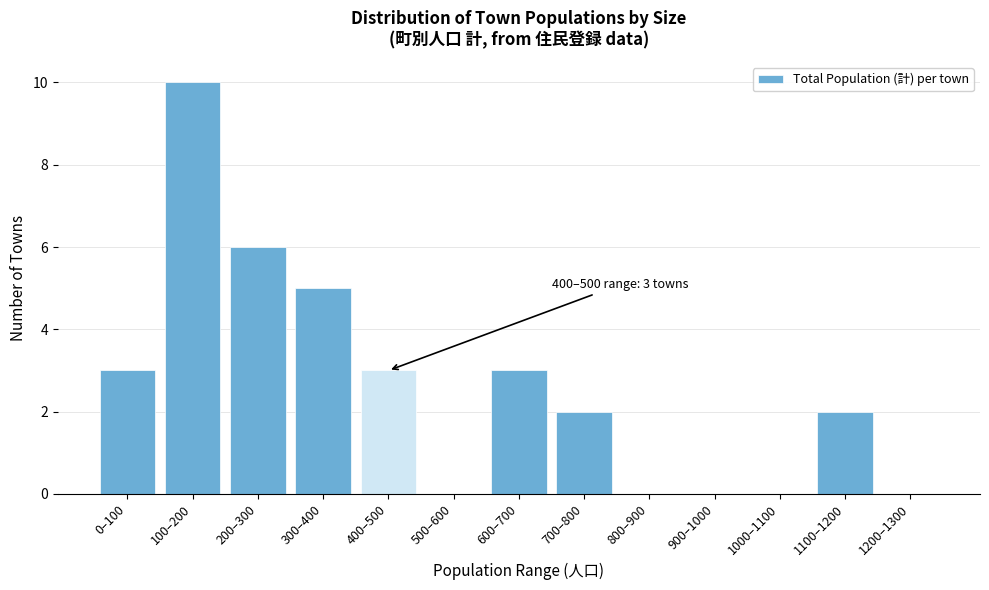

Reading left to right, list all the values displayed in this chart.

0–100=3	100–200=10	200–300=6	300–400=5	400–500=3	500–600=0	600–700=3	700–800=2	800–900=0	900–1000=0	1000–1100=0	1100–1200=2	1200–1300=0